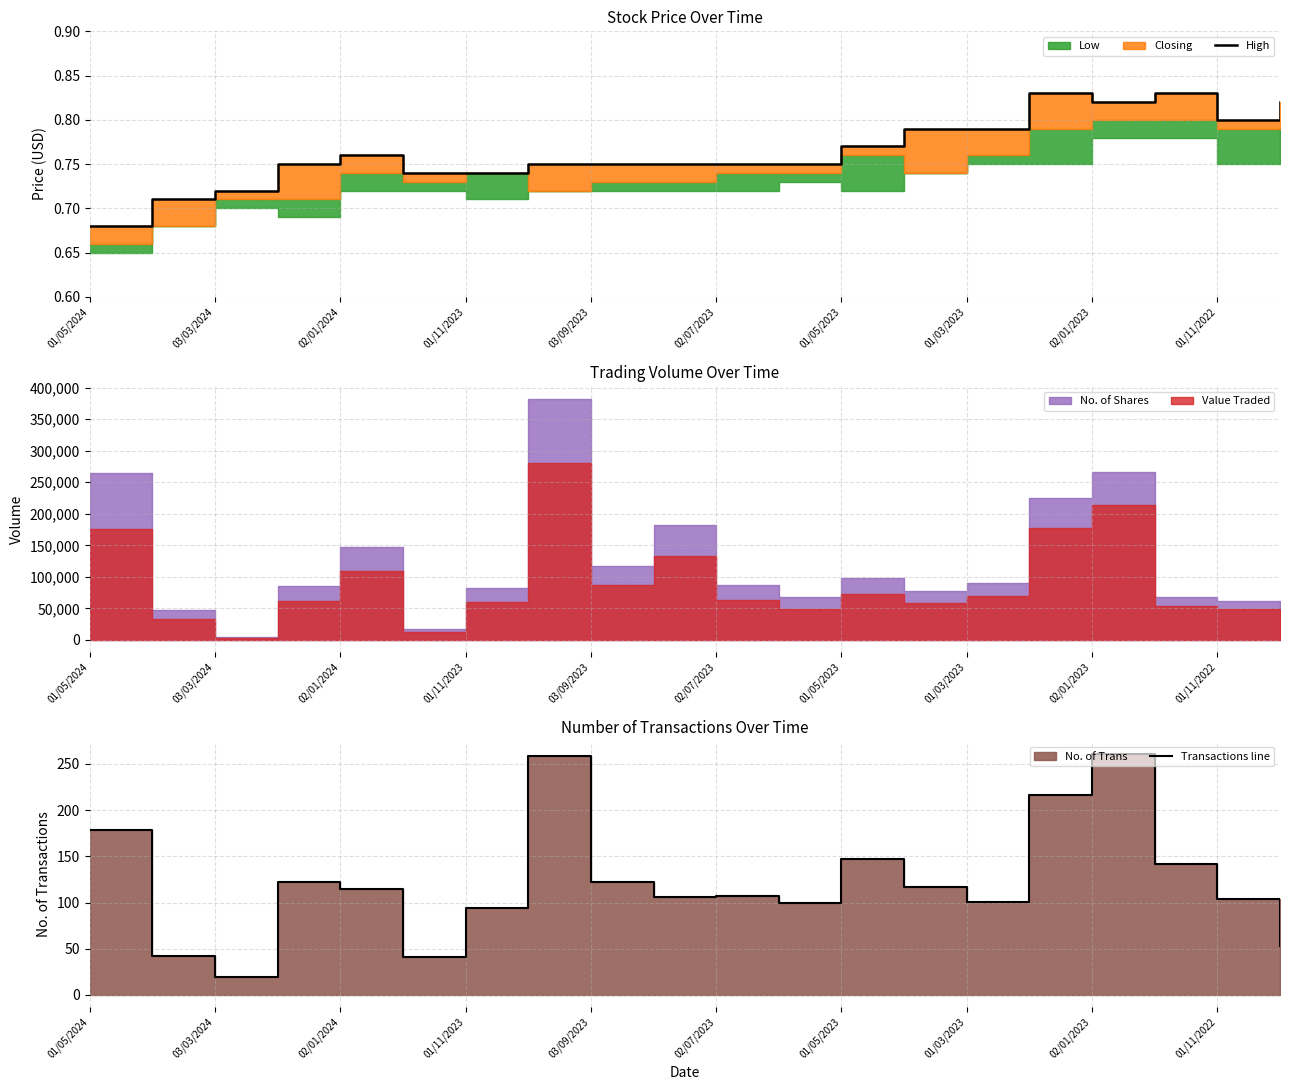

What is the maximum value shown in the chart?

261.0